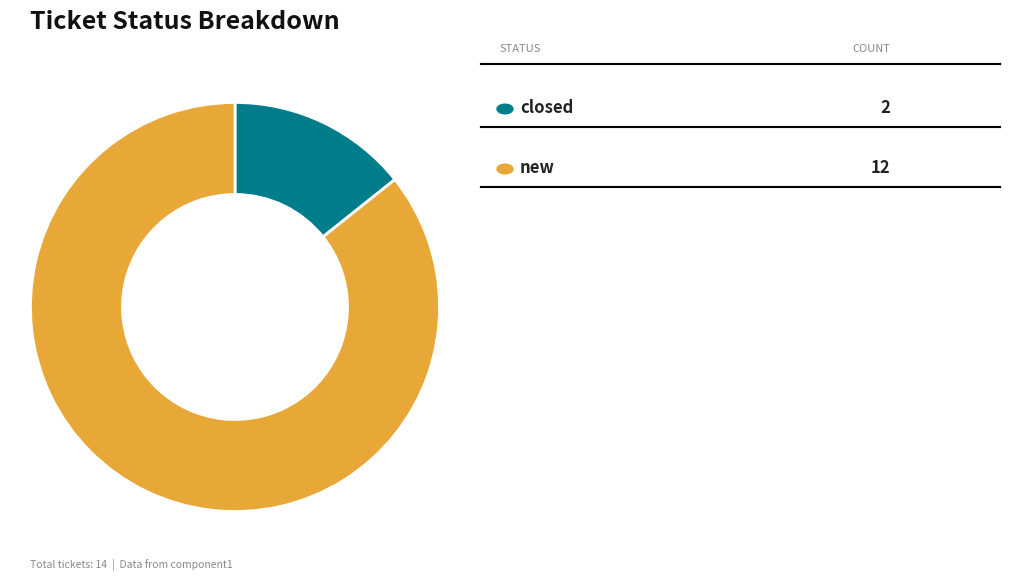

Is there any slice that represents more than half of the pie?

Yes